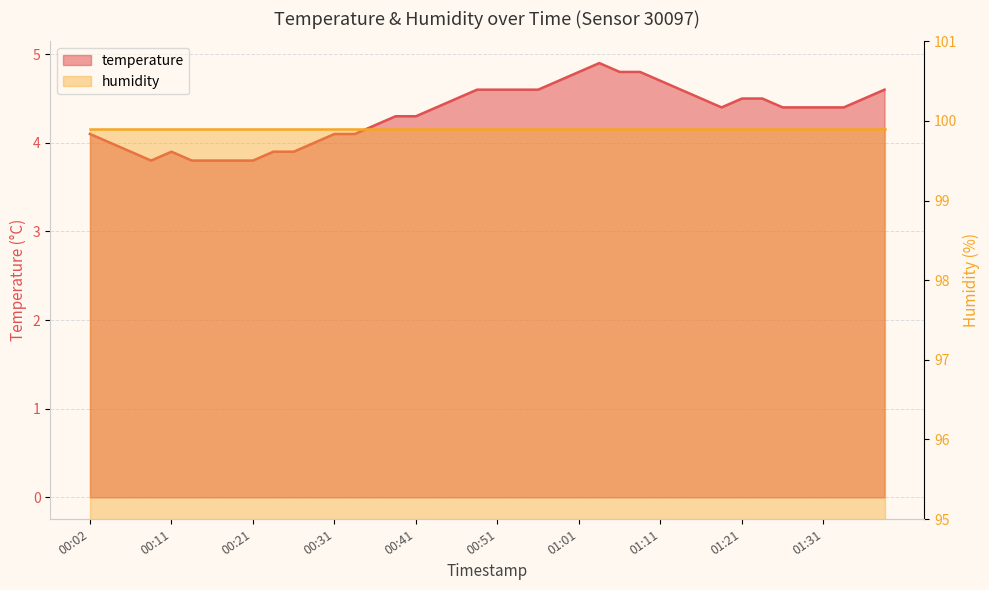

At which category does the data reach its first local peak?

00:11